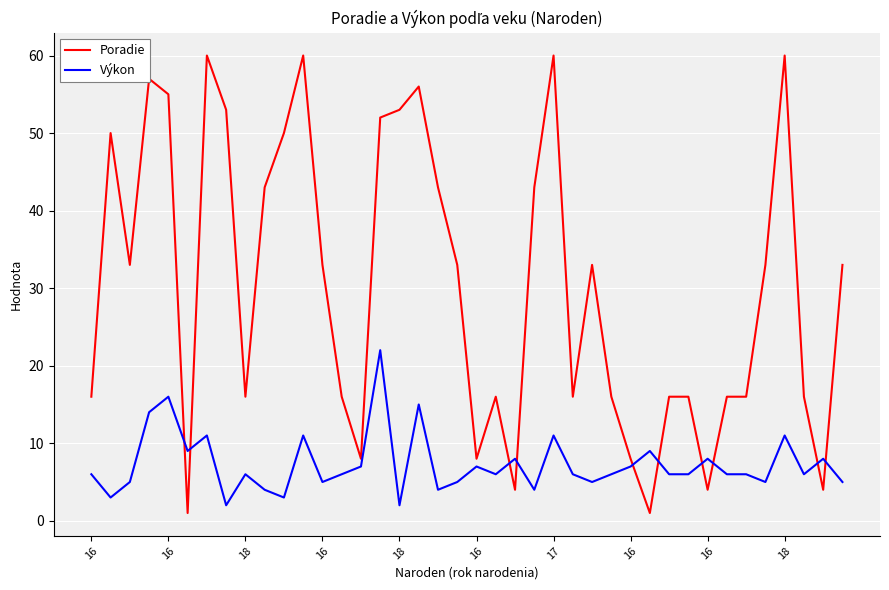

Which series has the largest total across all categories?

Poradie